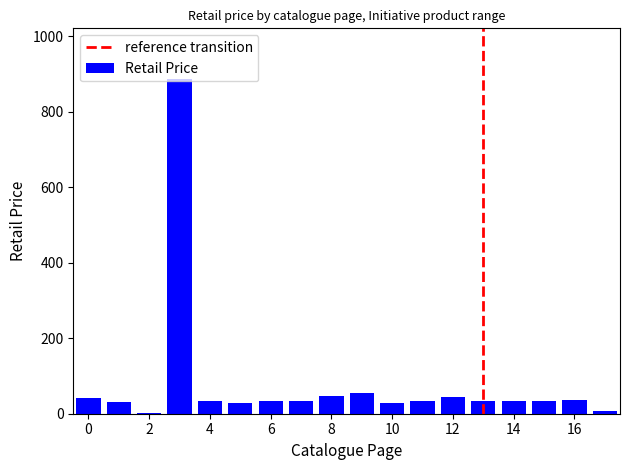

What is the greatest value displayed?

887.8